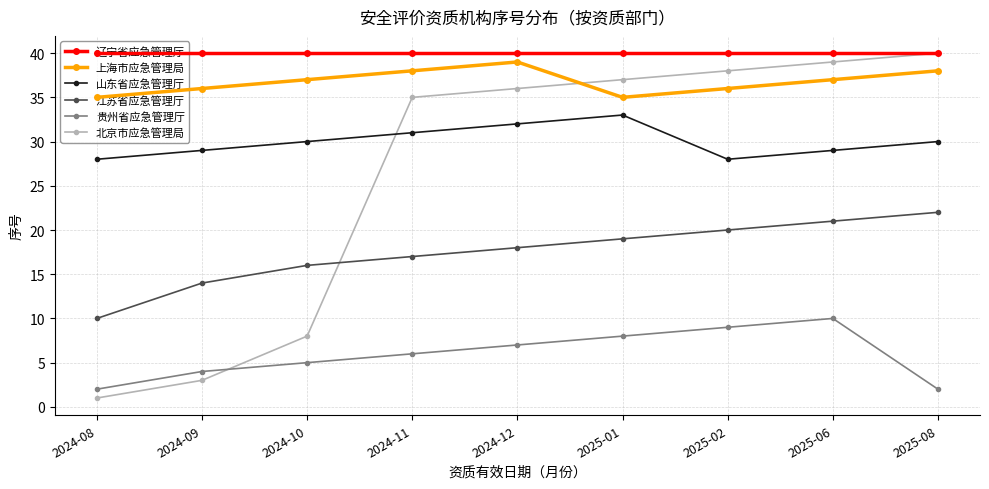

What position from the right is 2025-08?

1